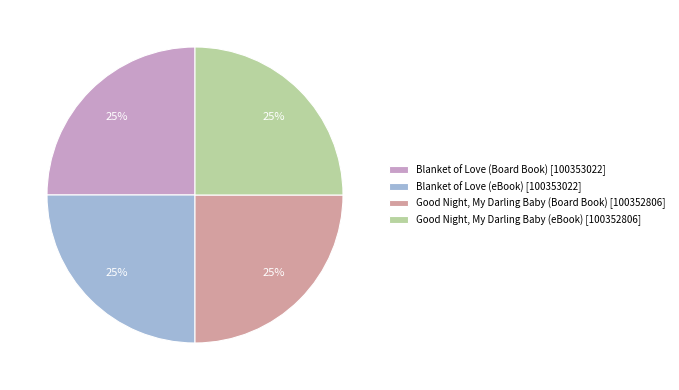

What percentage is the Blanket of Love (eBook) [100353022] slice, to the nearest percent?

25%